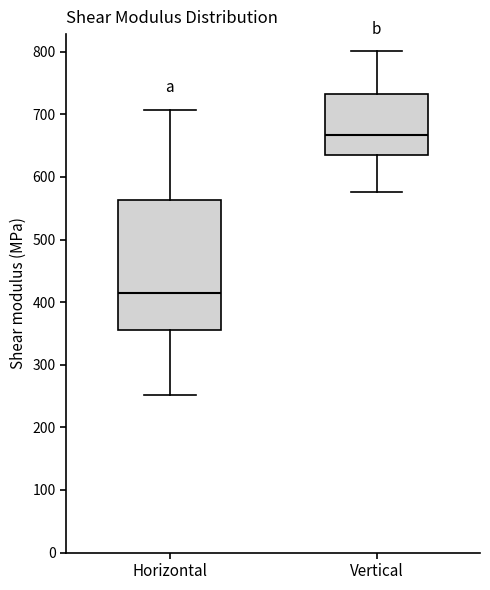

Comparing the boxes themselves (not the whiskers), which one is the tallest?

Horizontal